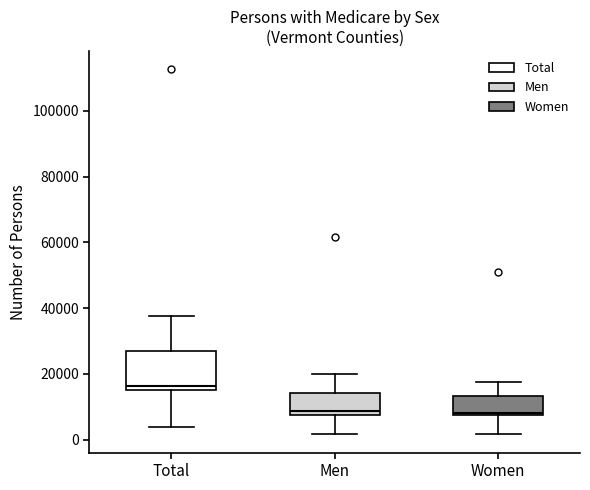

Which box is the tallest, from its lower edge to its upper edge?

Total